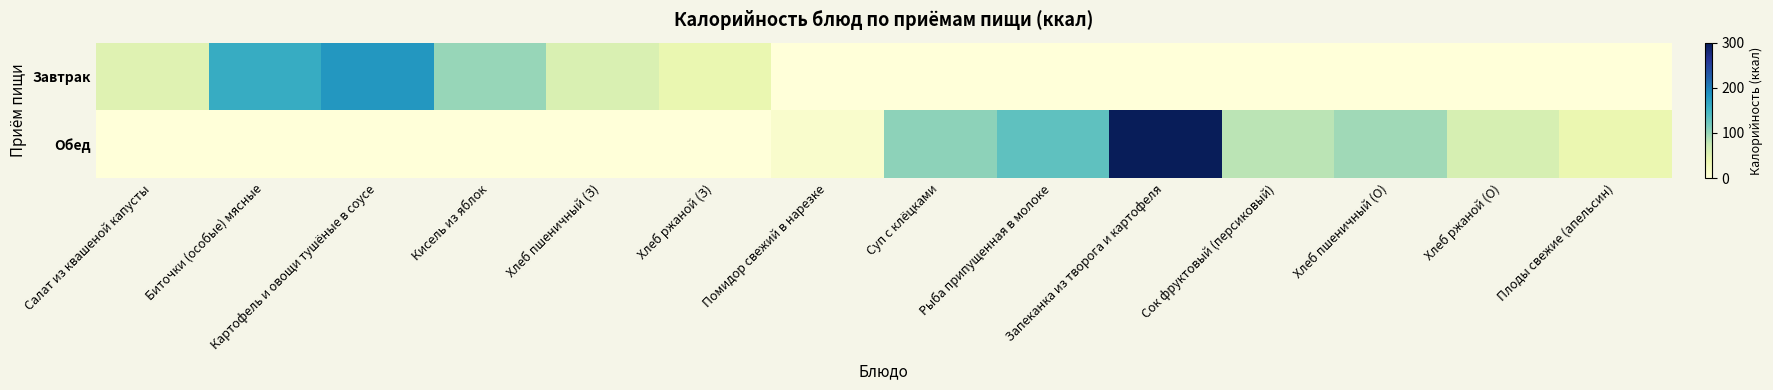

Which series has the largest total across all categories?

Обед